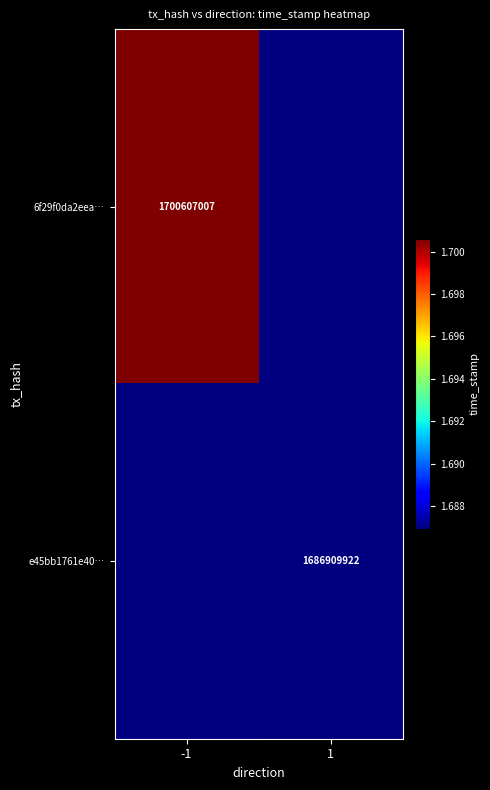

The 6f29f0da2eea… series shows 2823116664 at -1. True or false?

False